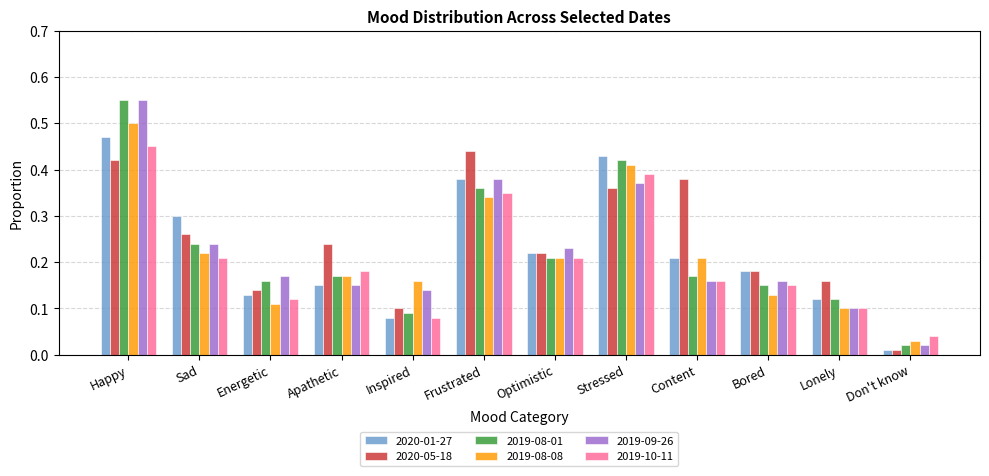

What is the sum of all 2019-09-26 values?

2.7